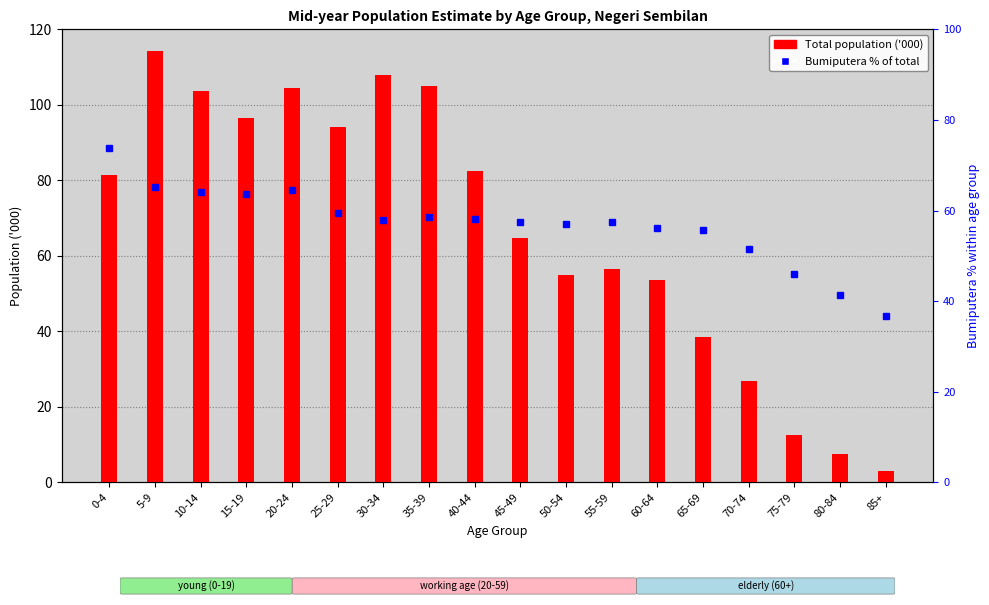

Which series has the largest total across all categories?

Total population